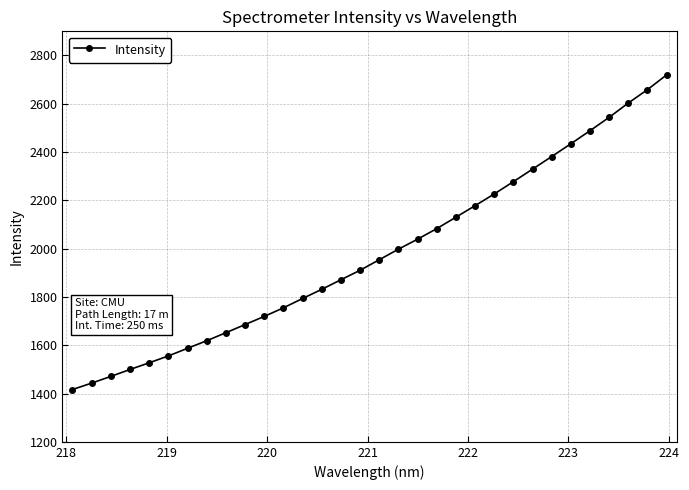

What is the minimum value shown in the chart?

1416.7